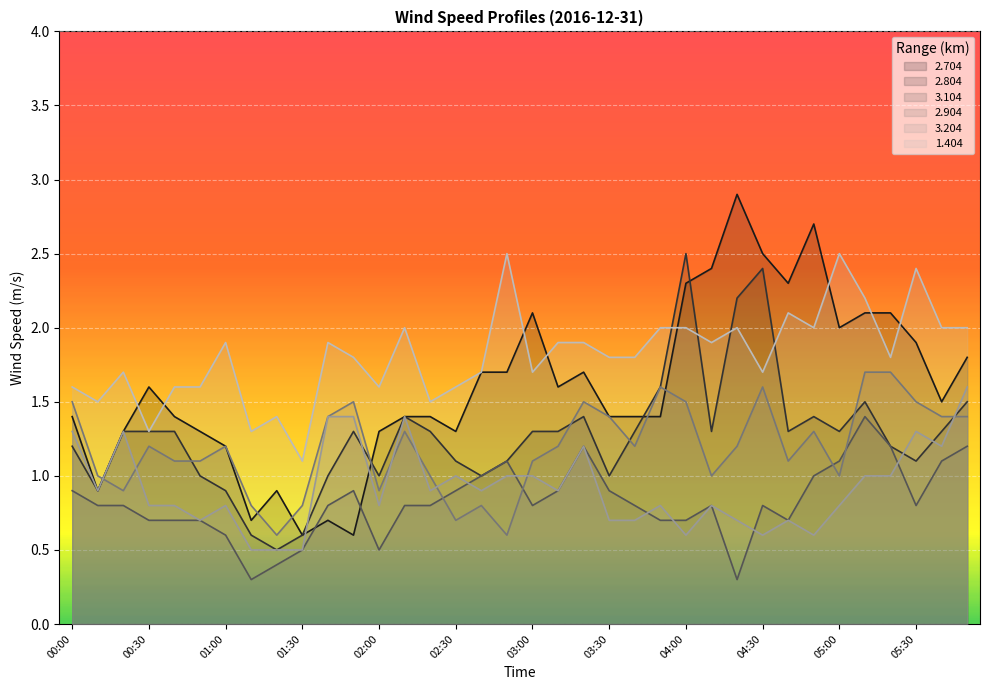

What is the minimum value shown in the chart?

0.3